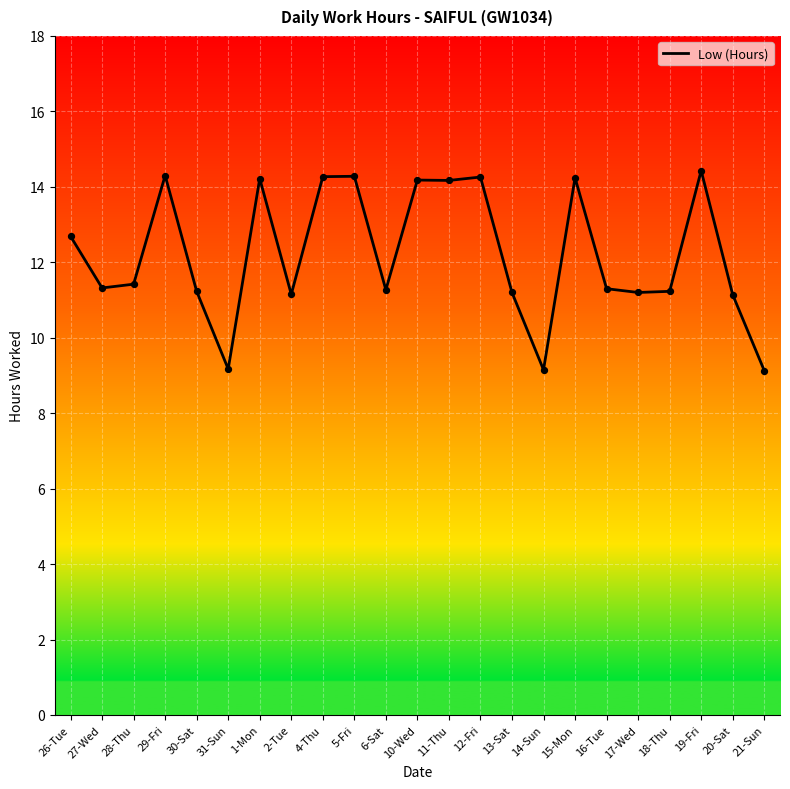

Which has a higher value, 21-Sun or 11-Thu?

11-Thu